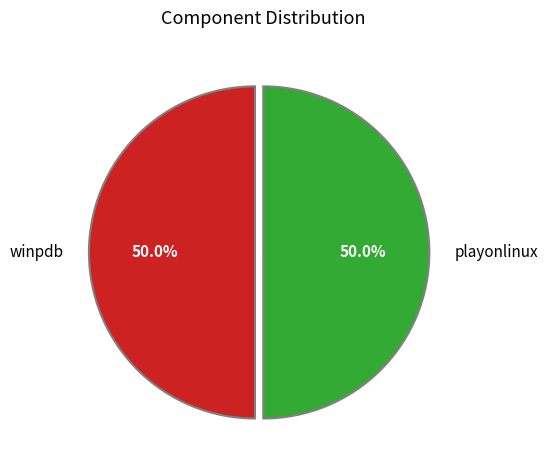

How many slices are in this pie chart?

2